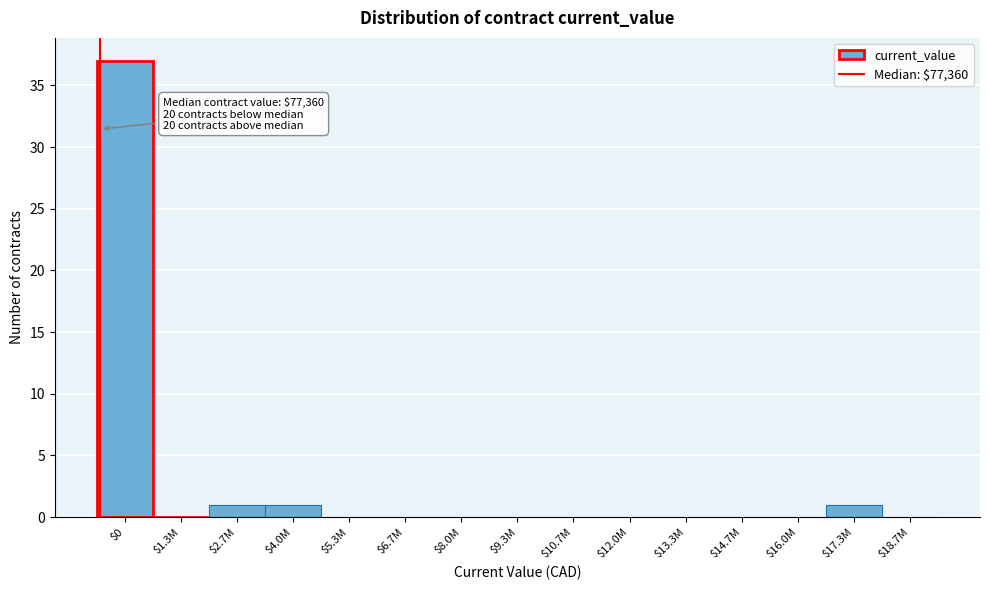

The chart shows a value of 1 at $17.3M. True or false?

True